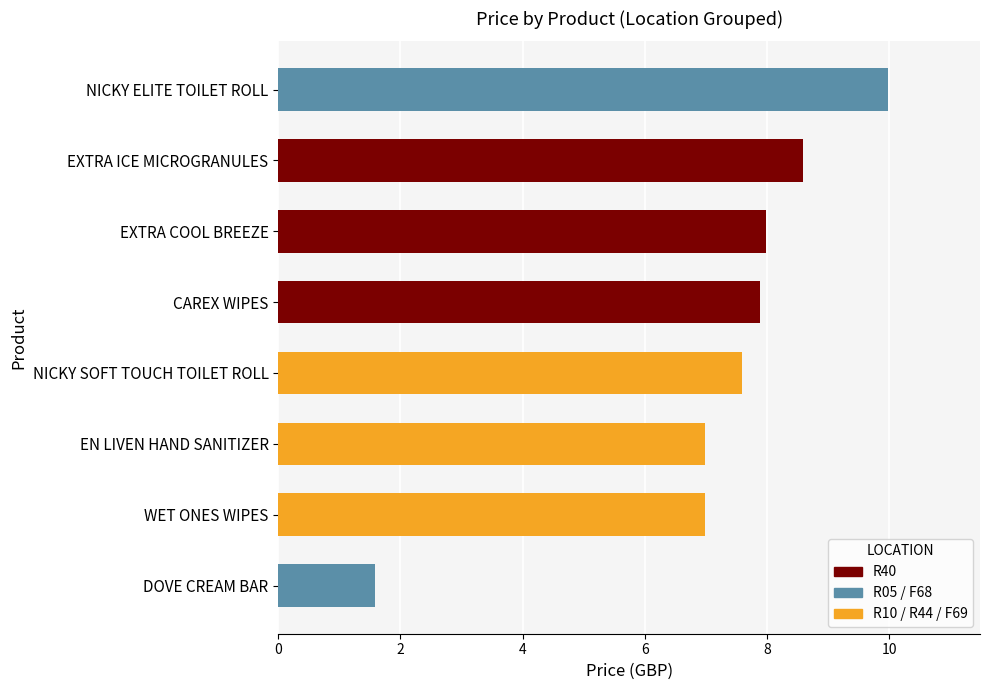

What is the approximate value at NICKY ELITE TOILET ROLL?

10.0